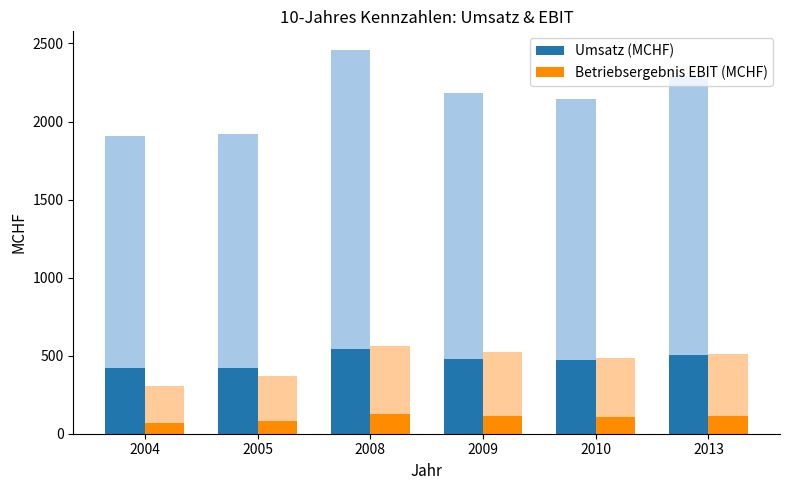

The value of Umsatz (MCHF) at 2010 is 472.3. True or false?

True